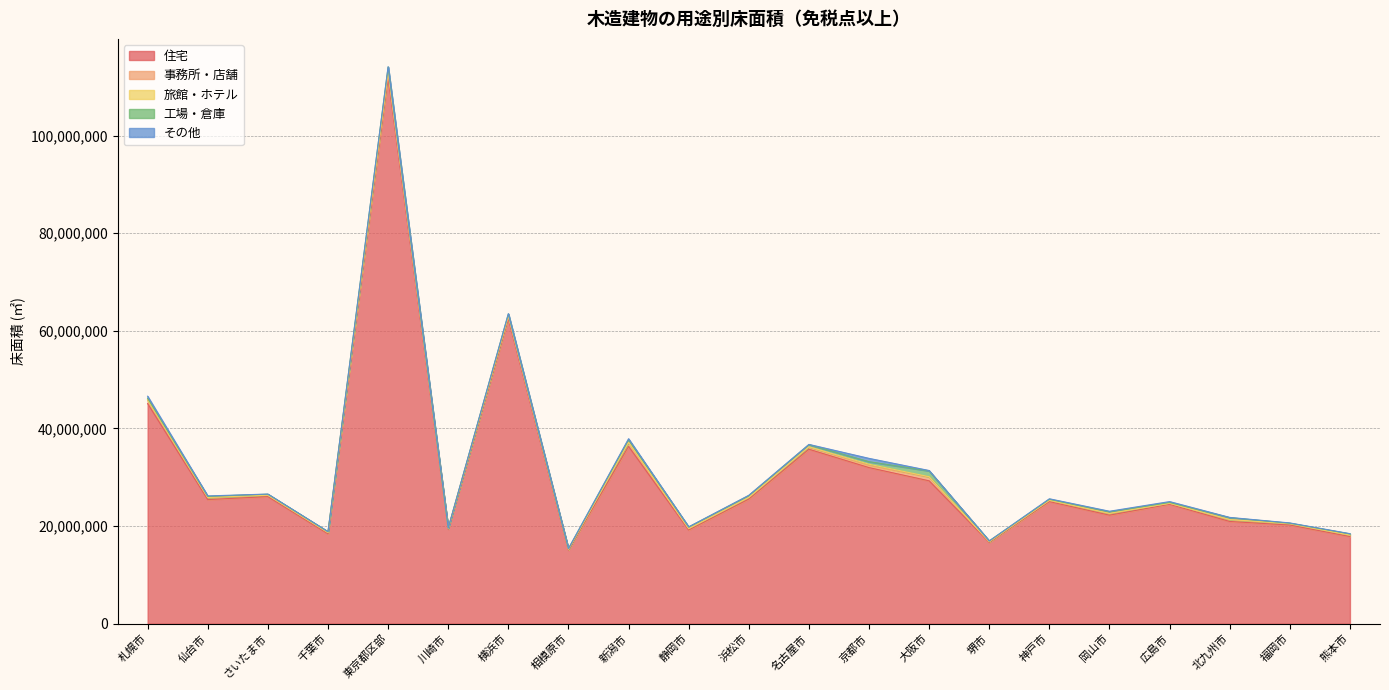

What position from the left is 札幌市?

1